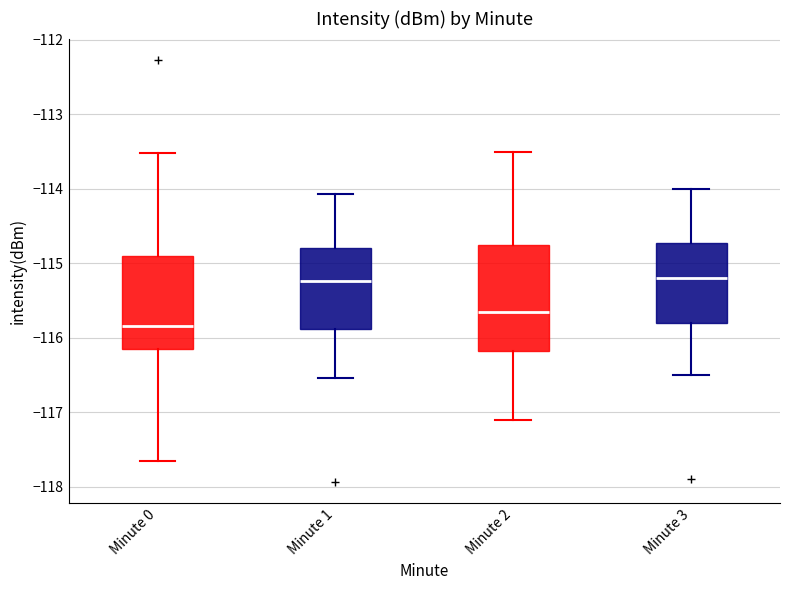

Which box's median line is the lowest?

Minute 0